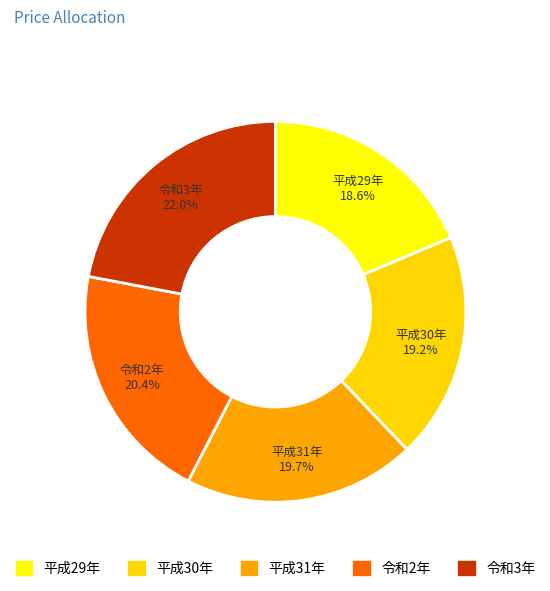

Count the number of slices in the pie.

5